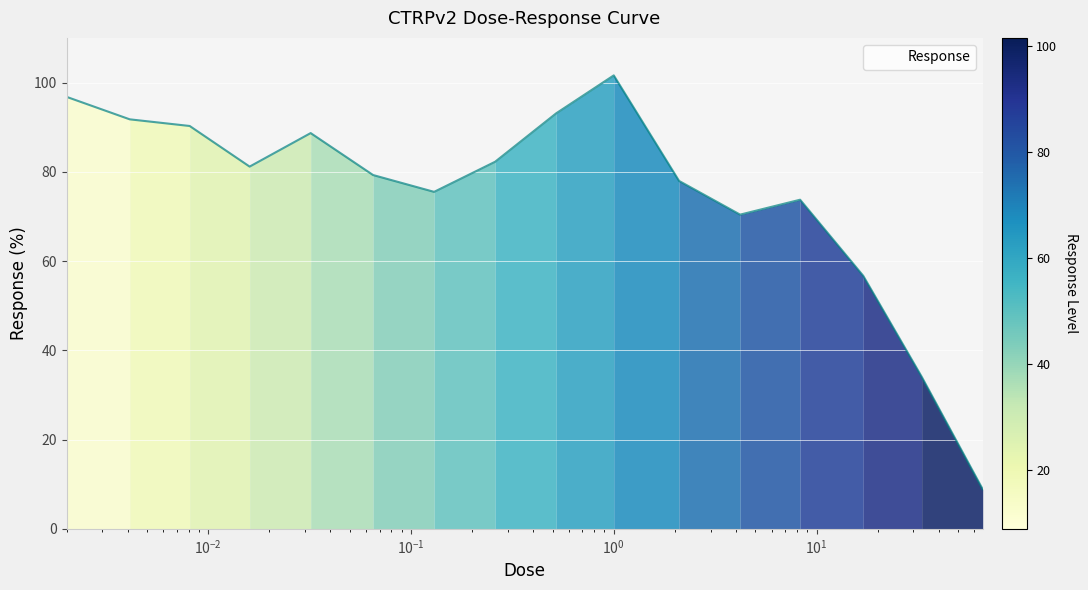

What is the maximum value shown in the chart?

101.6